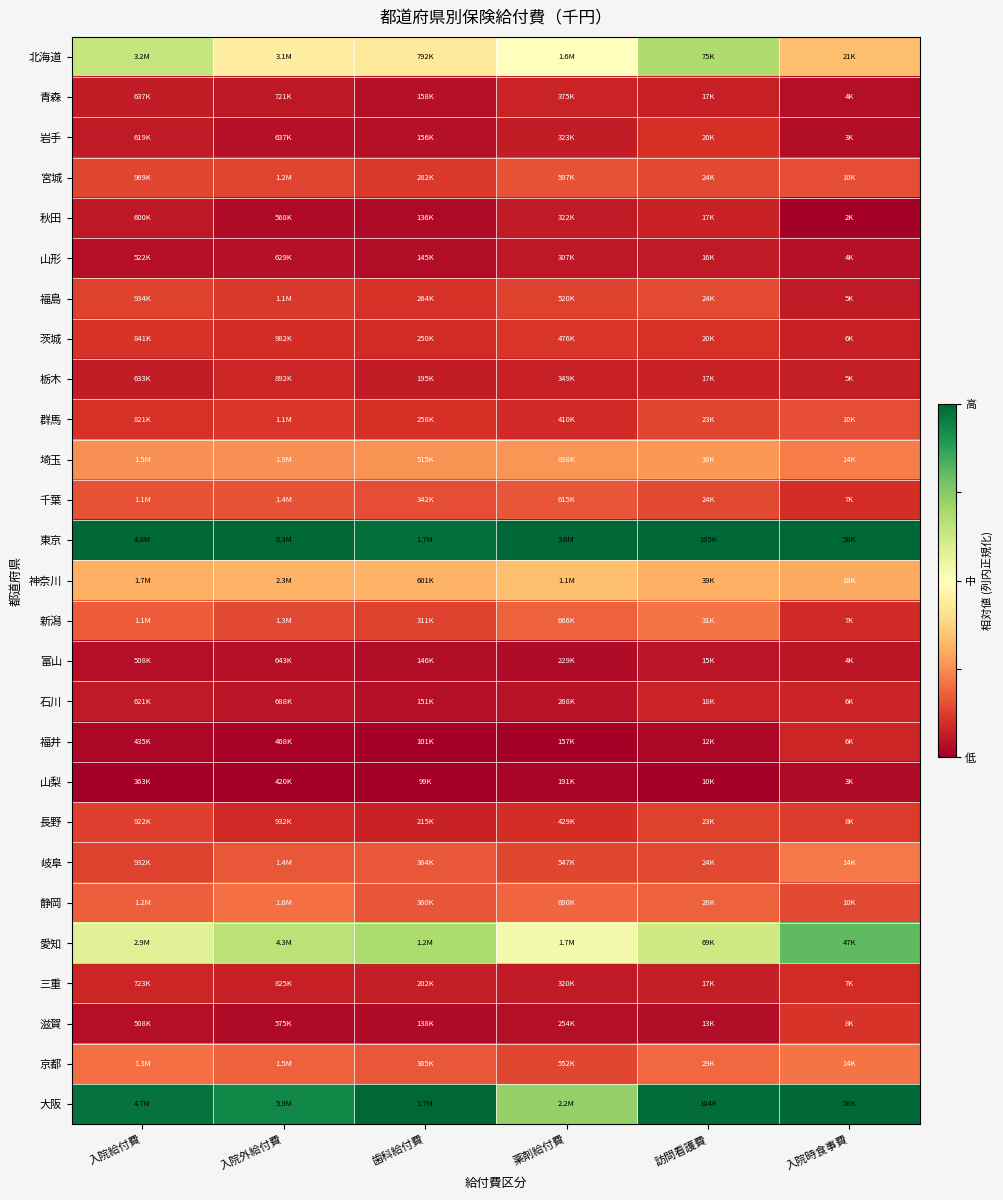

Which label corresponds to the smallest value in the chart?

入院時食事費